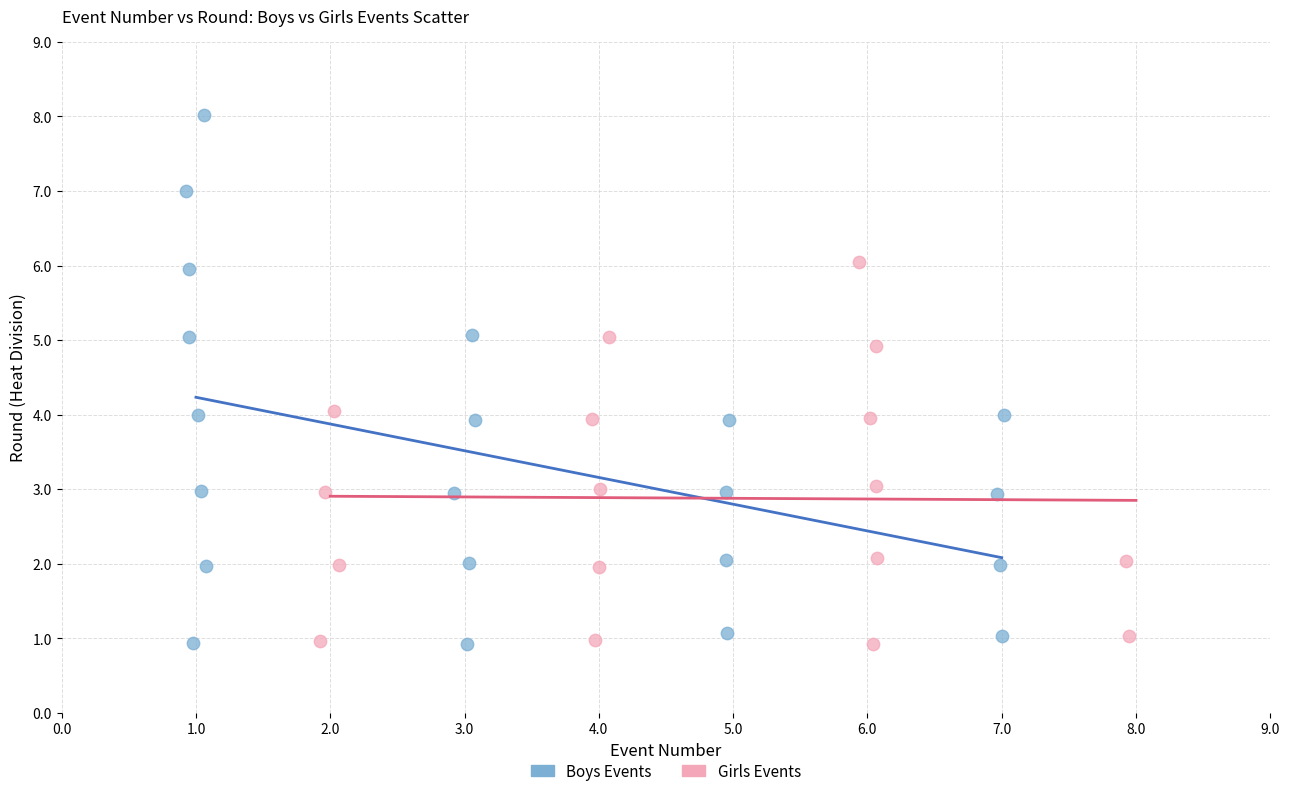

Which series has the widest spread of Y values?

Boys Events